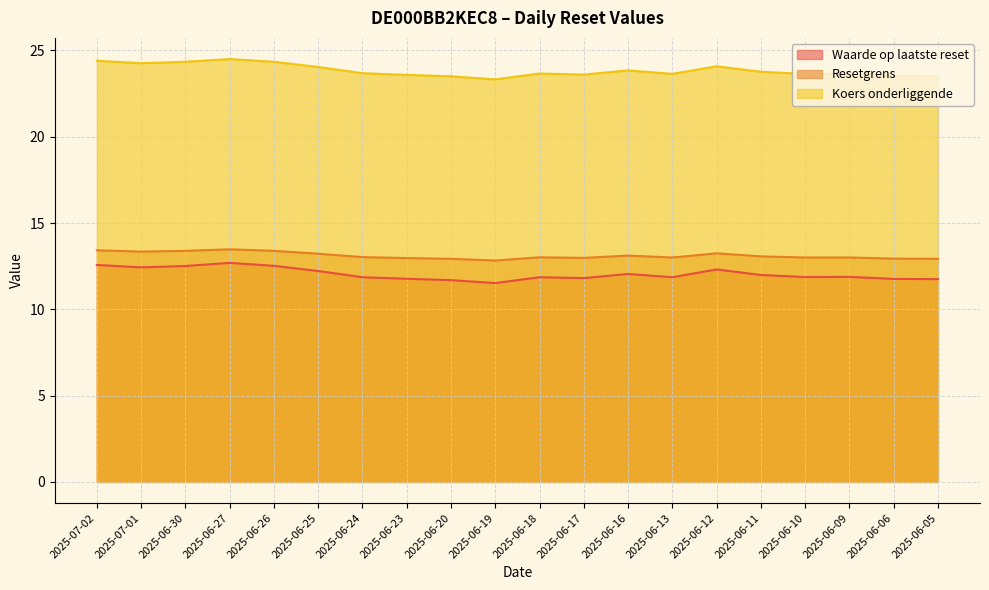

At which category is the sum across all series the highest?

2025-06-27